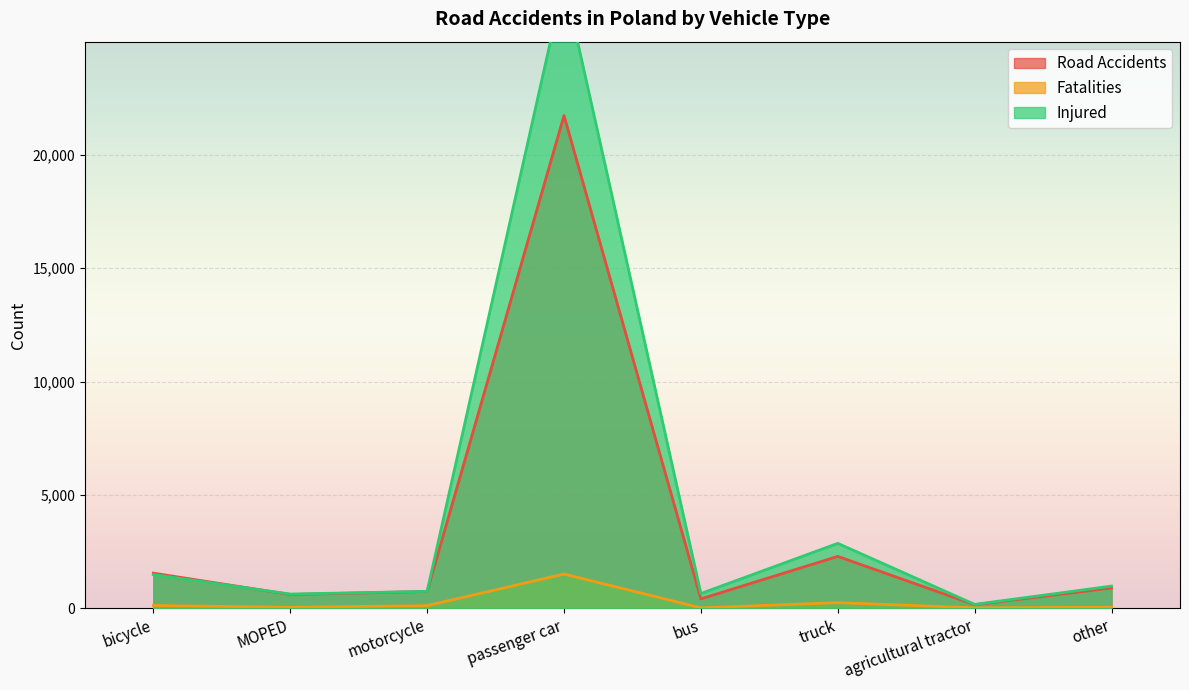

How many values in the Injured series are below 975?

4